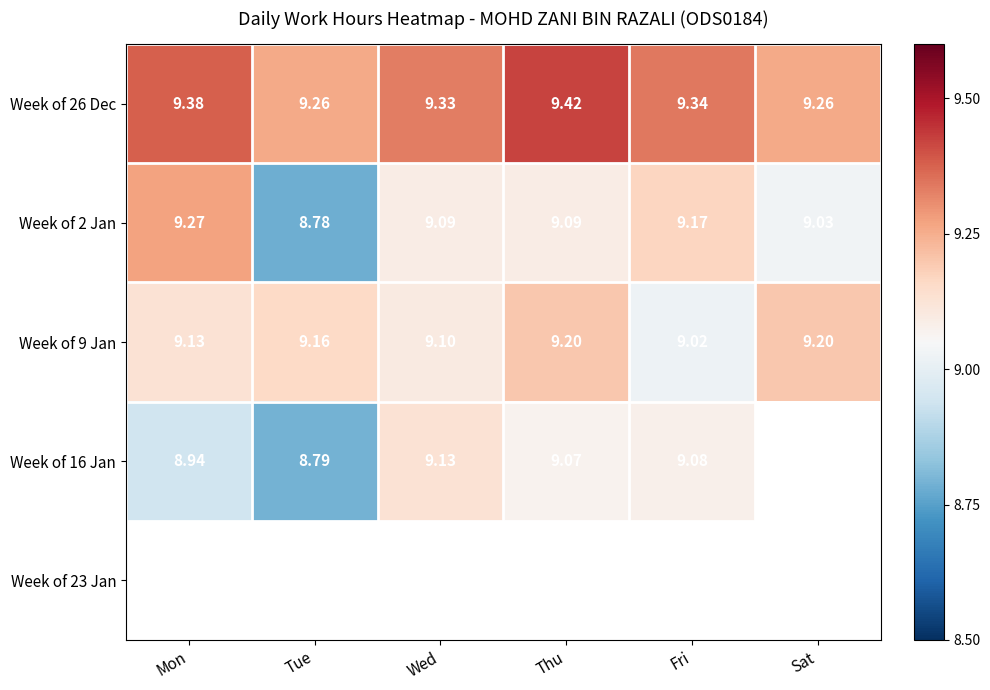

What is the difference between the highest and lowest values at Fri?

0.3